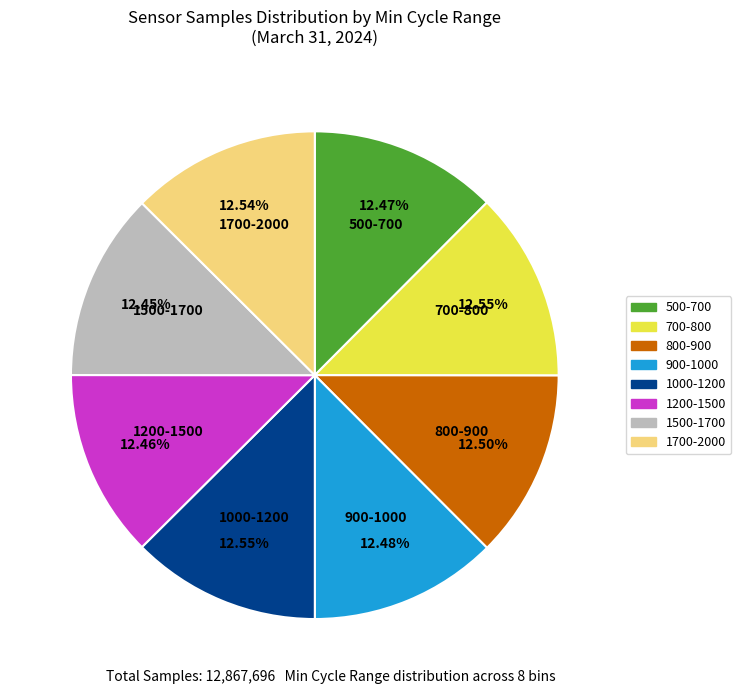

Is there any slice that represents more than half of the pie?

No